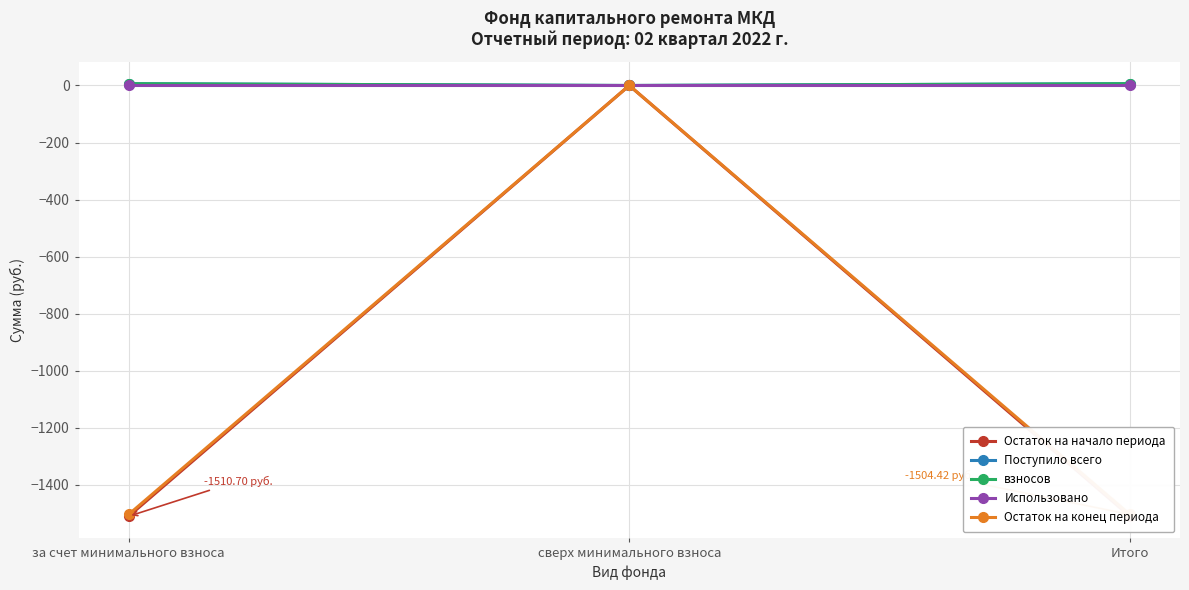

What is the difference between the maximum and minimum values in the Остаток на начало периода series?

1510.7